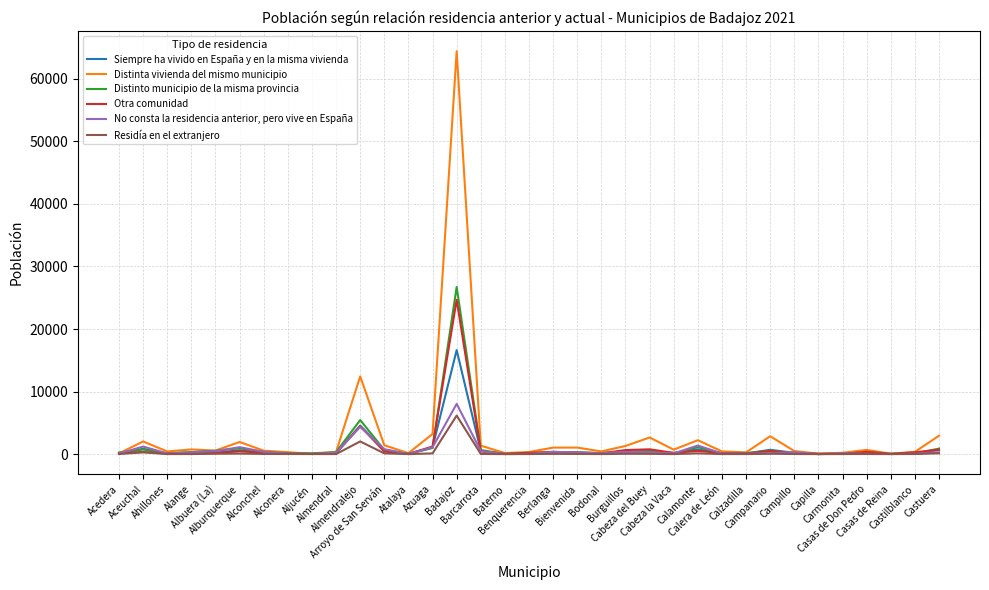

Which series has the widest spread of values?

Distinta vivienda del mismo municipio